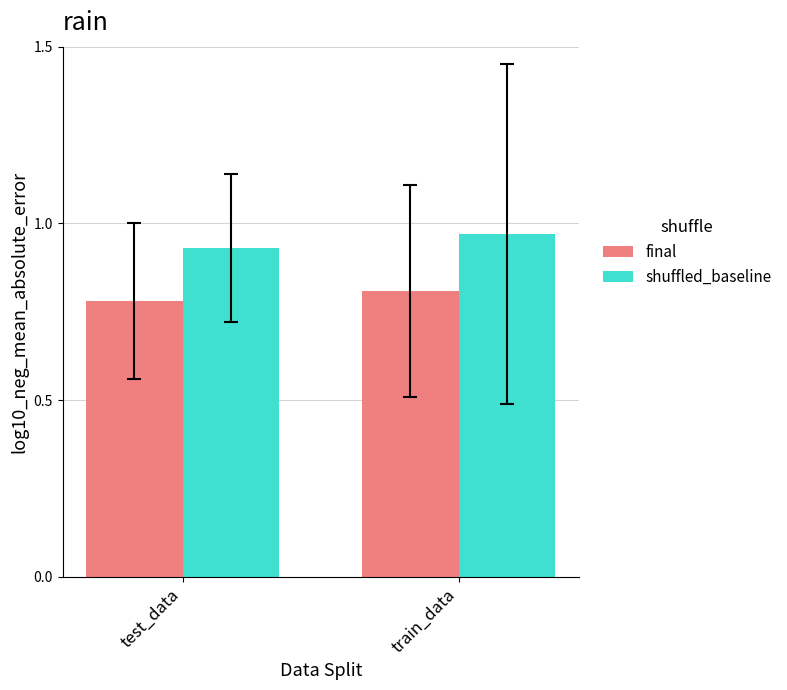

The value of final at train_data is 1.5. True or false?

False